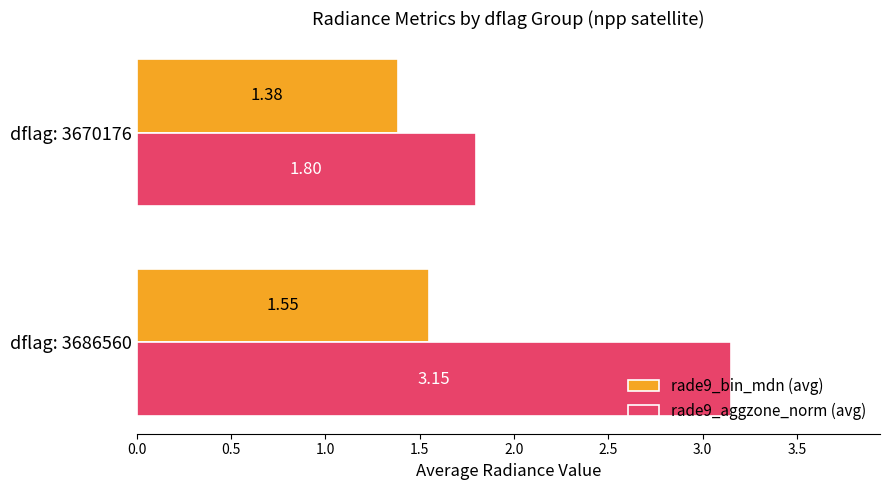

What is the sum of all rade9_bin_mdn (avg) values?

2.9